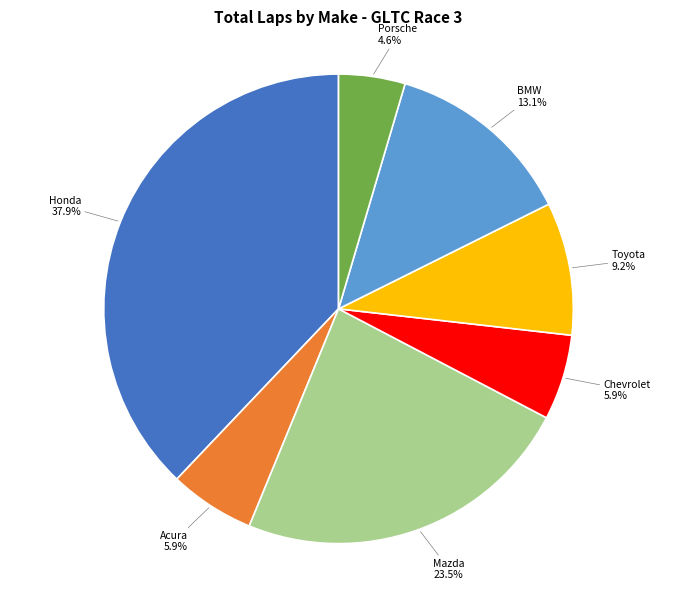

Is there a majority slice in this chart?

No